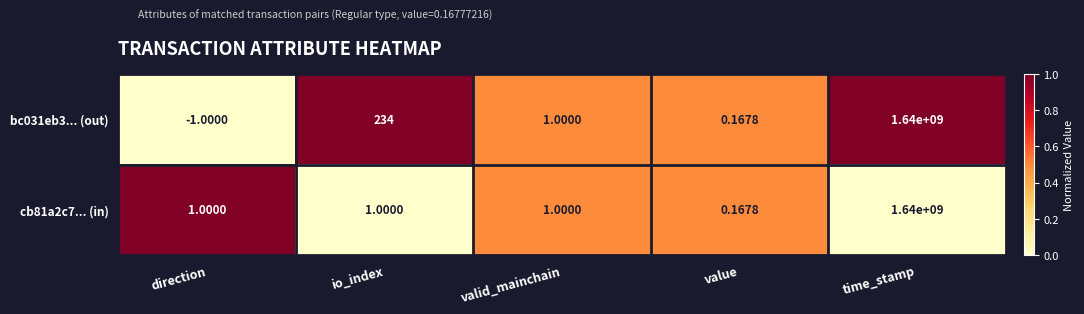

Where is bc031eb3... (out) nearest to the value 819999999?

io_index